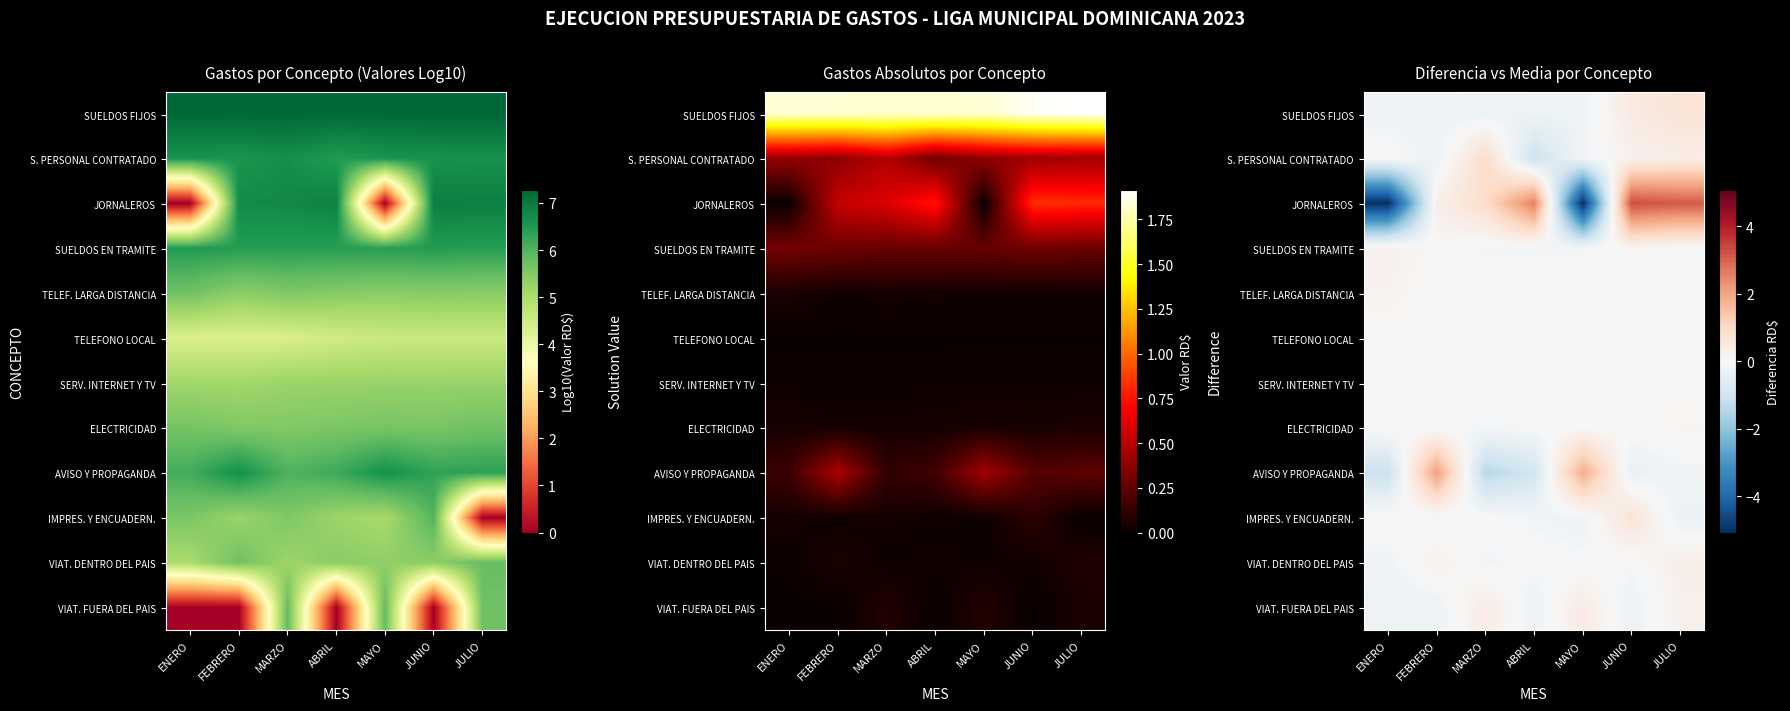

Count the number of data series in this chart.

12